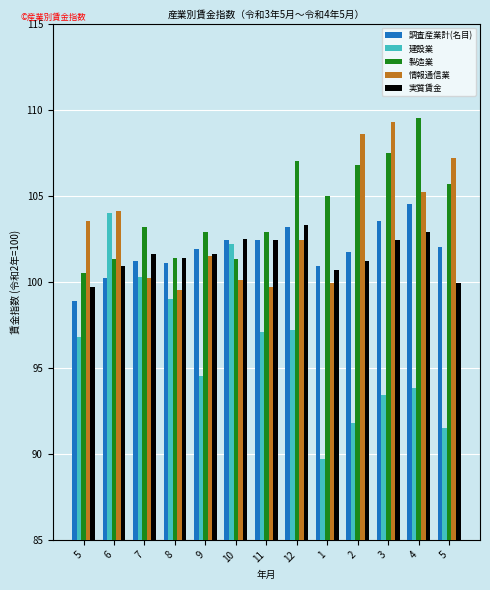

Are the bars horizontal?

No